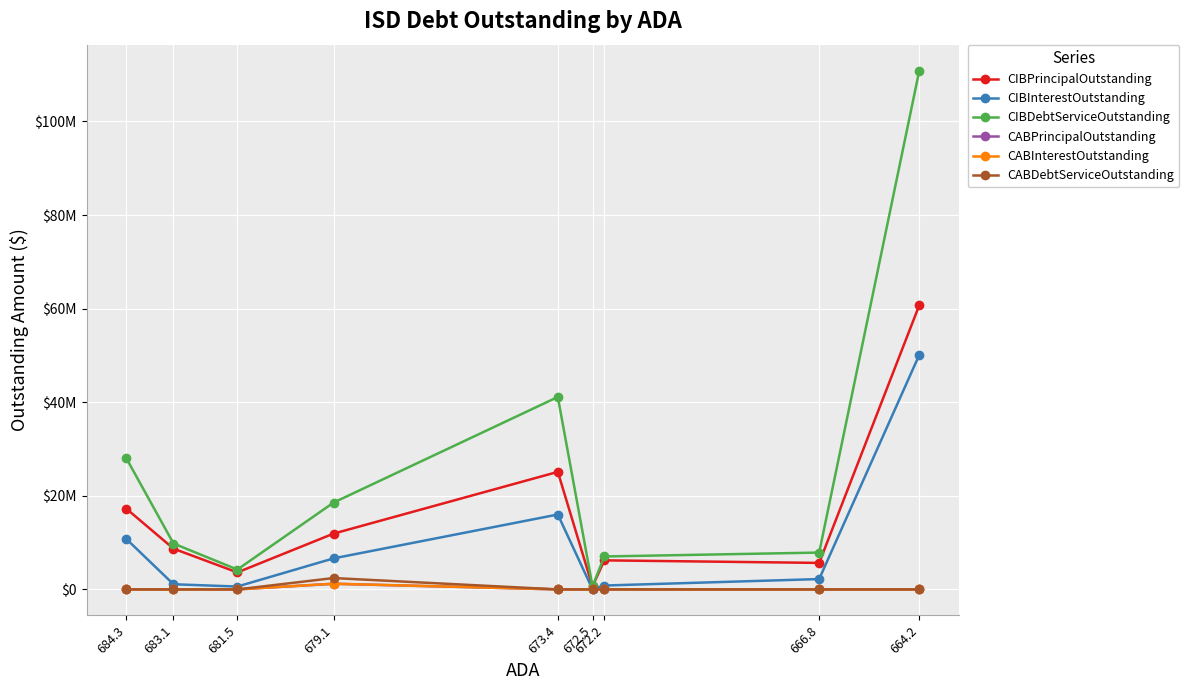

What are all the series names shown in the legend?

CIBPrincipalOutstanding, CIBInterestOutstanding, CIBDebtServiceOutstanding, CABPrincipalOutstanding, CABInterestOutstanding, CABDebtServiceOutstanding